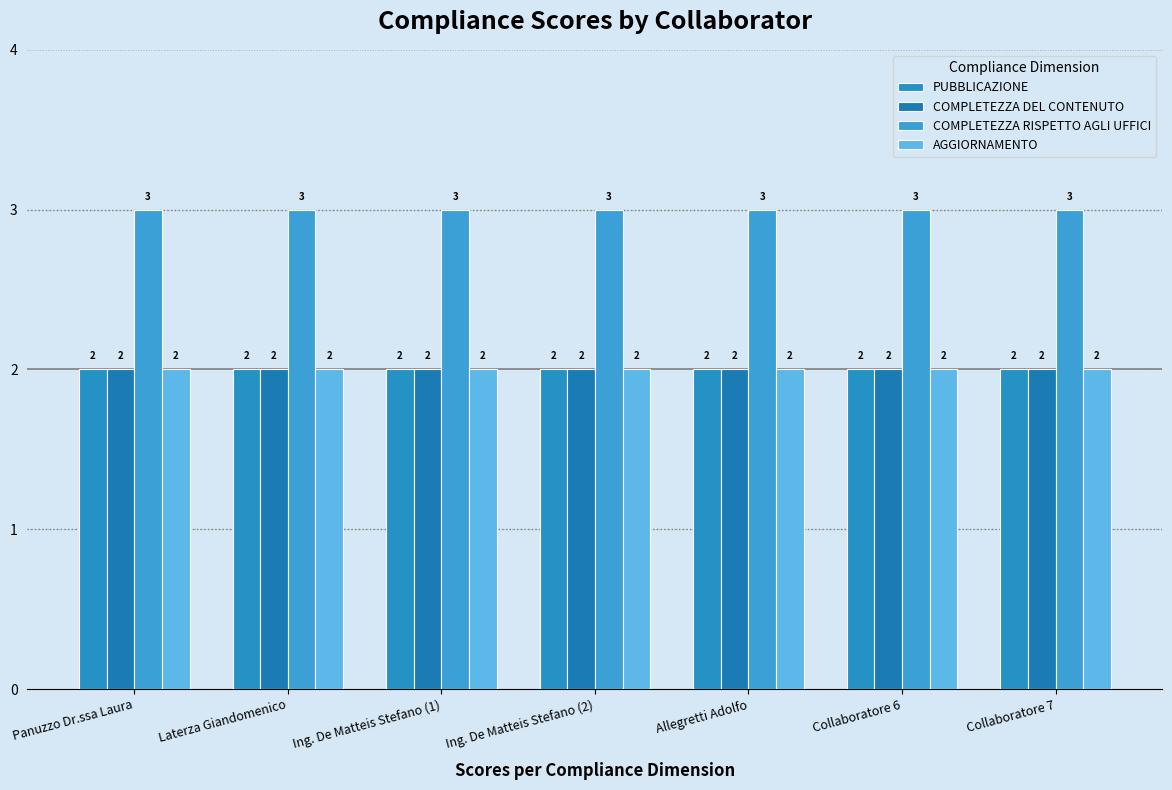

What is the sum of all PUBBLICAZIONE values?

14